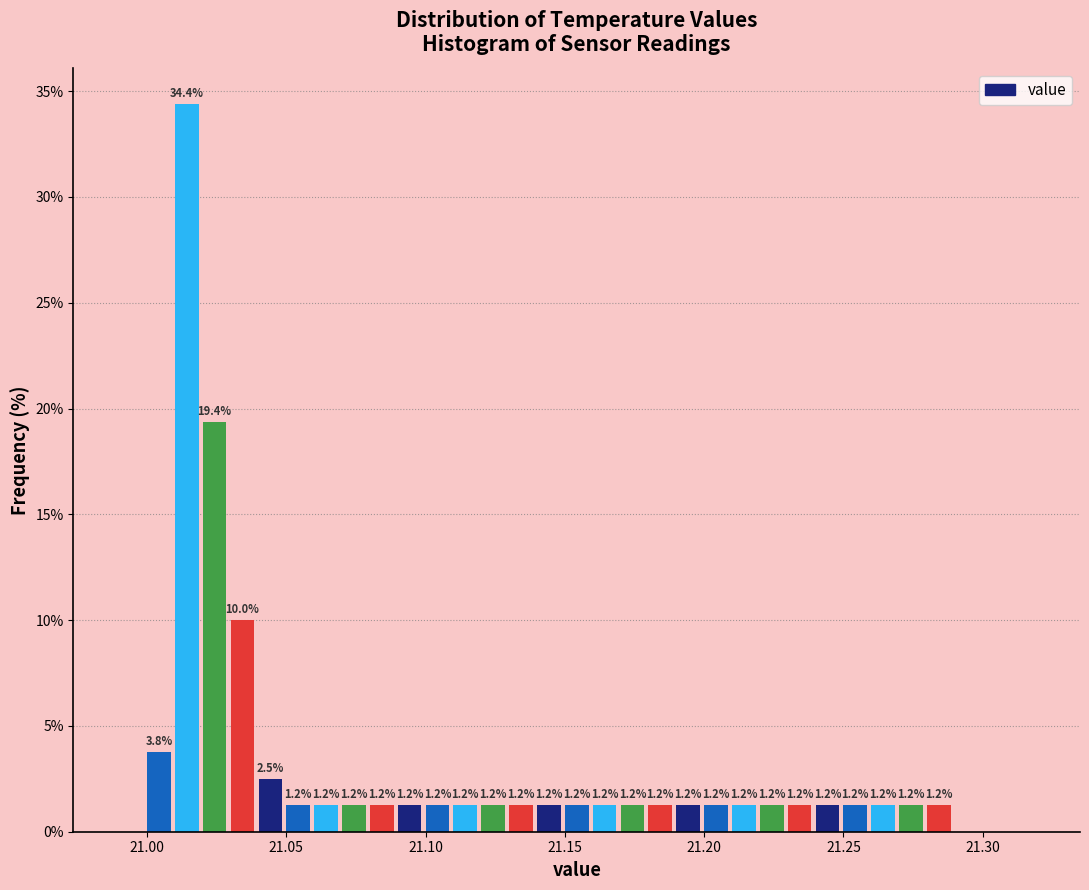

Around what value on the x-axis is the tallest bar? Give the approximate position of its centre, as read against the axis.

21.015